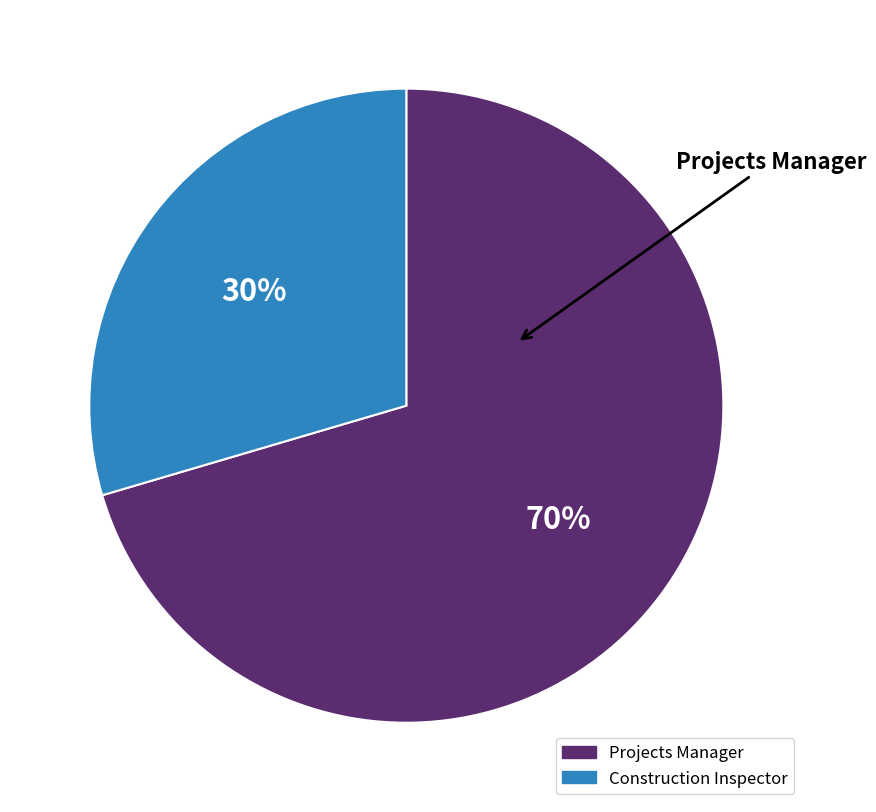

Between Projects Manager and Construction Inspector, which is larger?

Projects Manager